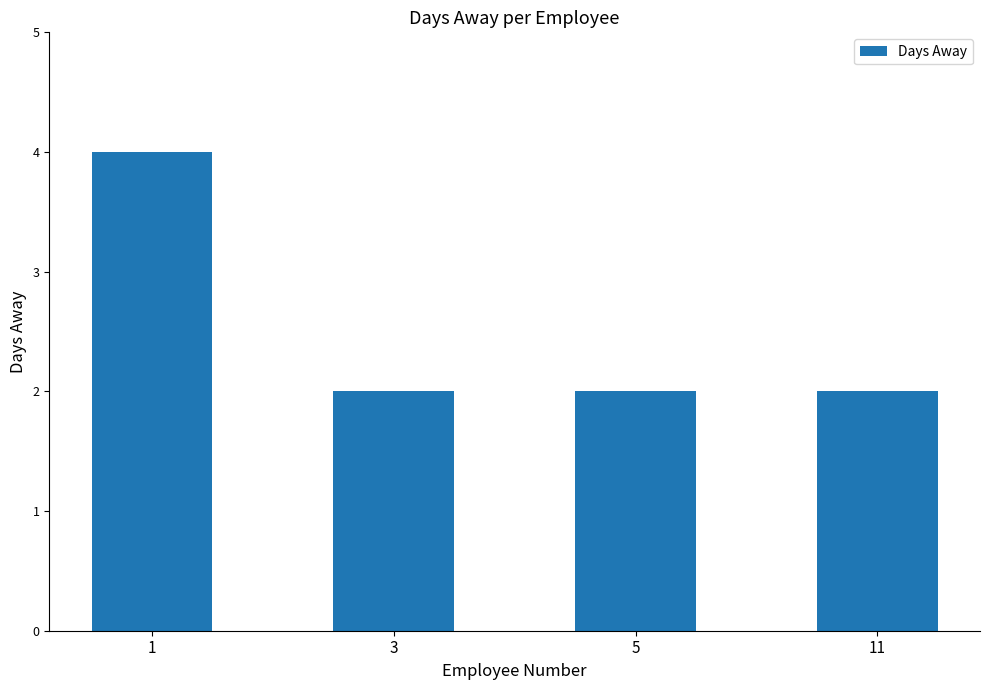

Count the values in the range 2 to 4.

4